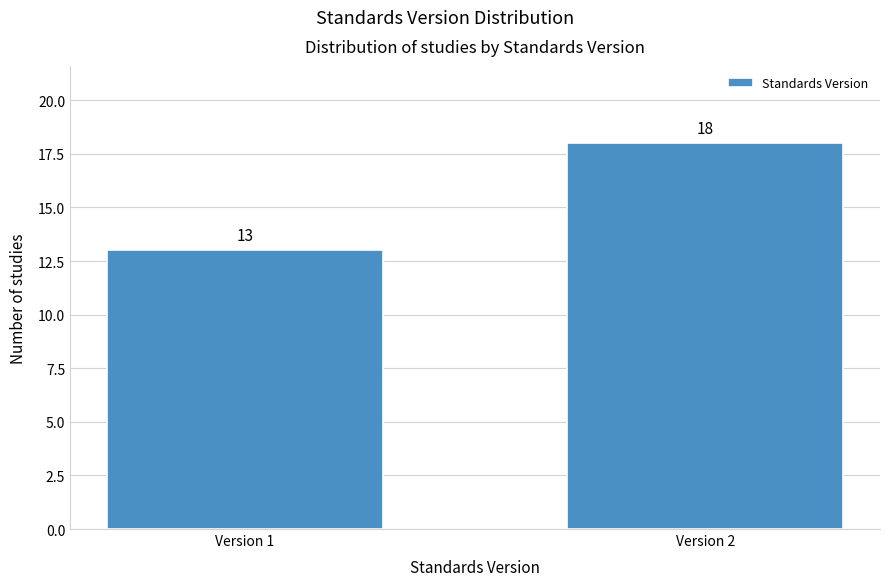

Reading left to right, extract all data points from this chart.

Version 1=13	Version 2=18